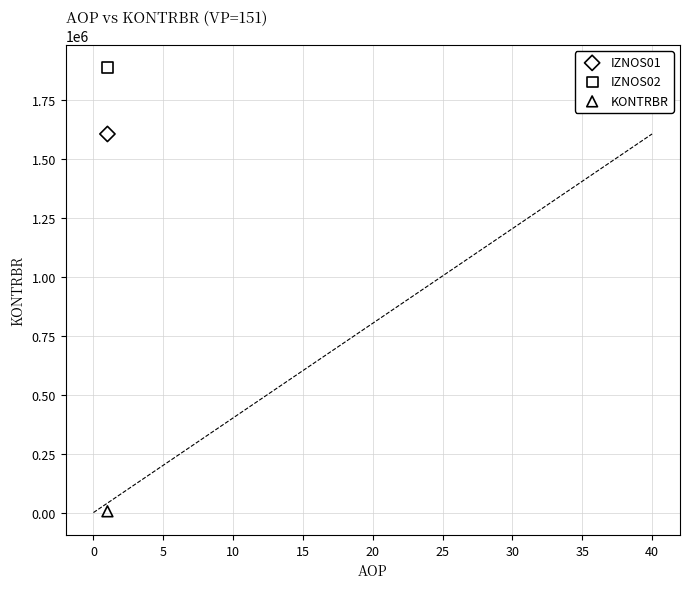

Across all series, what Y value is closest to 946290?

1604177.7